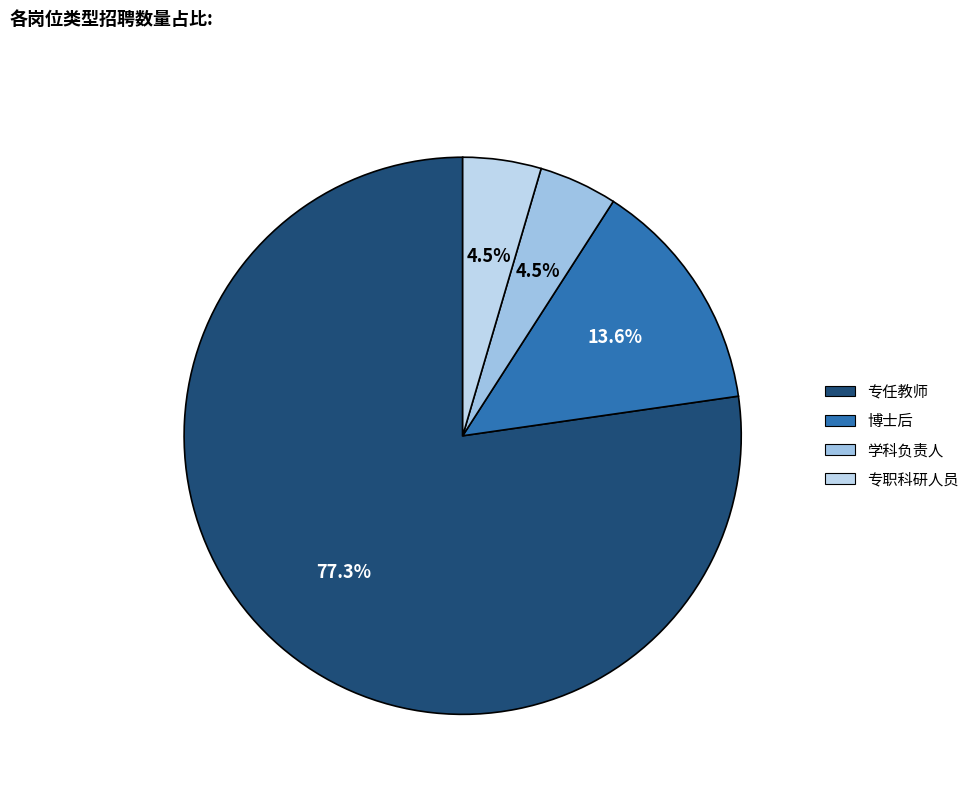

Combined, what portion of the pie is 学科负责人 and 博士后?

18.2%